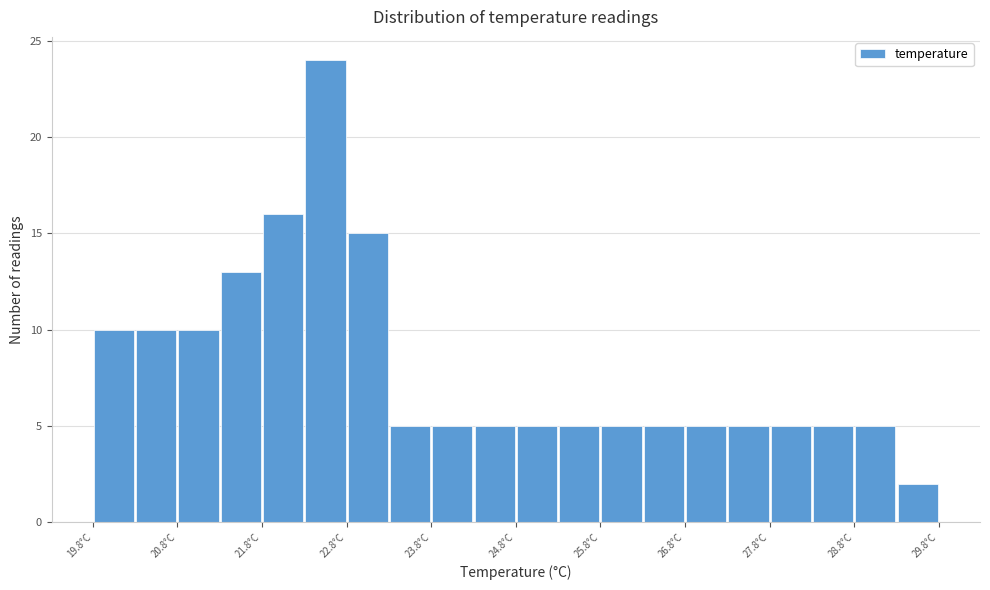

How tall is the bar that spans 22.8 to 23.3 on the x-axis? The values are not printed on the chart, so give them approximately, as read against the axis.

15